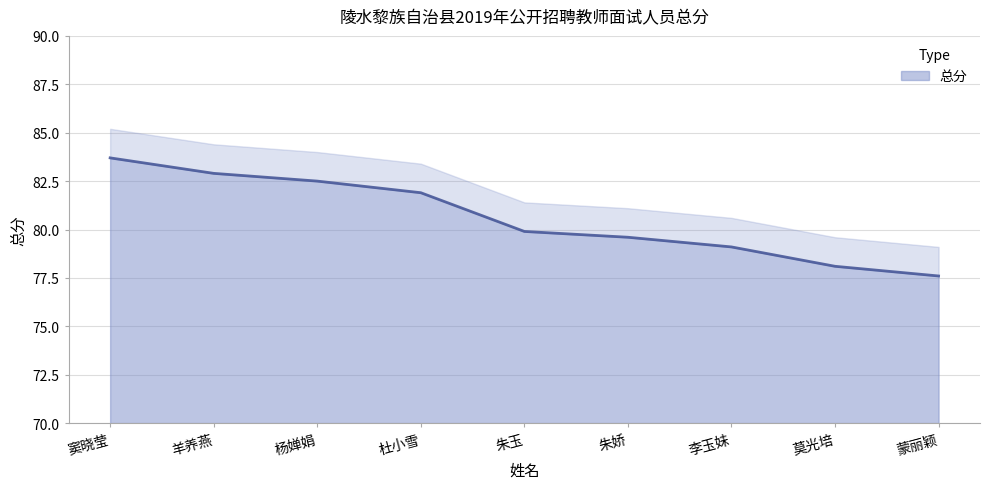

Which label corresponds to the largest value in the chart?

窦晓莹